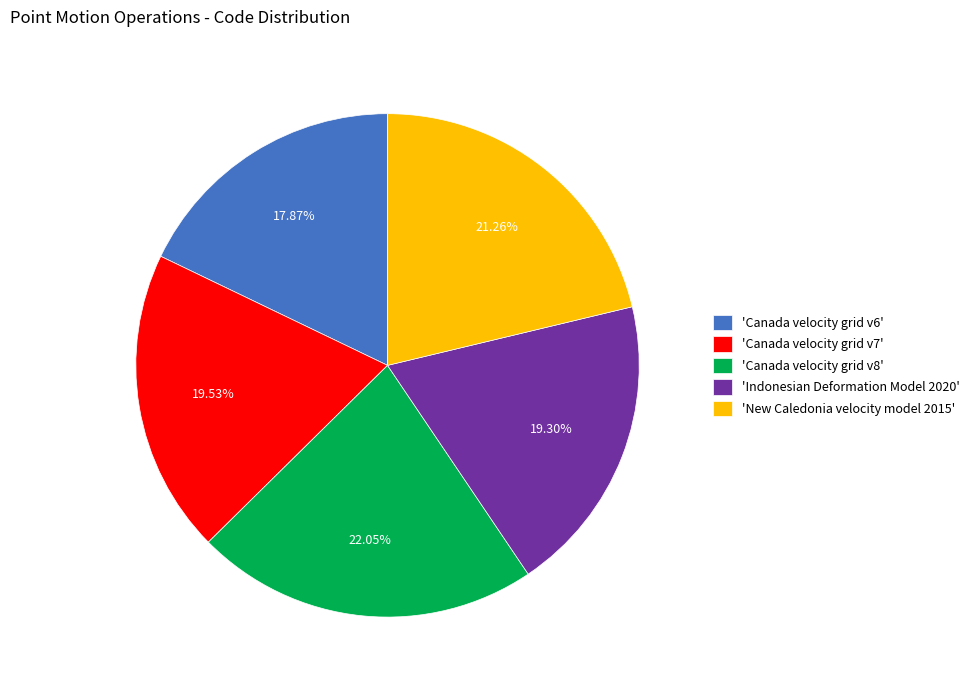

Is there a majority slice in this chart?

No